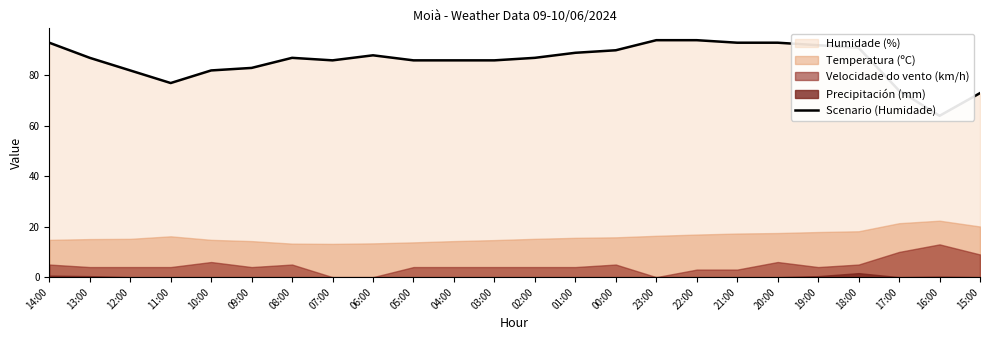

Reading right to left, transcribe all the data shown in this chart.

73	64	74	91	92	93	93	94	94	90	89	87	86	86	86	88	86	87	83	82	77	82	87	93